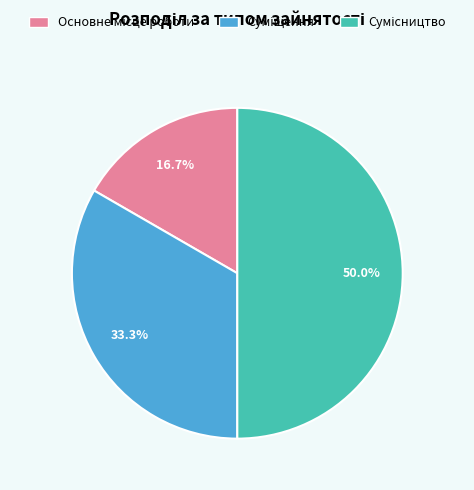

Is it true that Основне місце роботи is 17% of the pie?

True